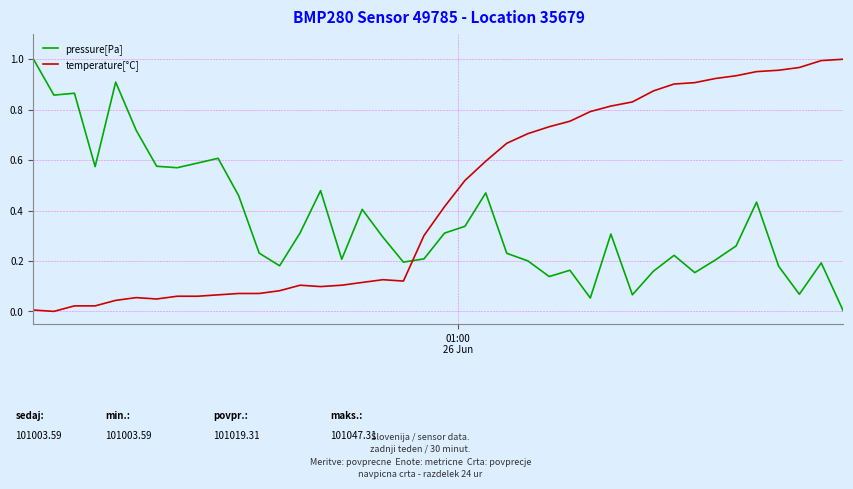

In pressure[Pa], how many points are lower than both neighbors (excluding endpoints)?

11